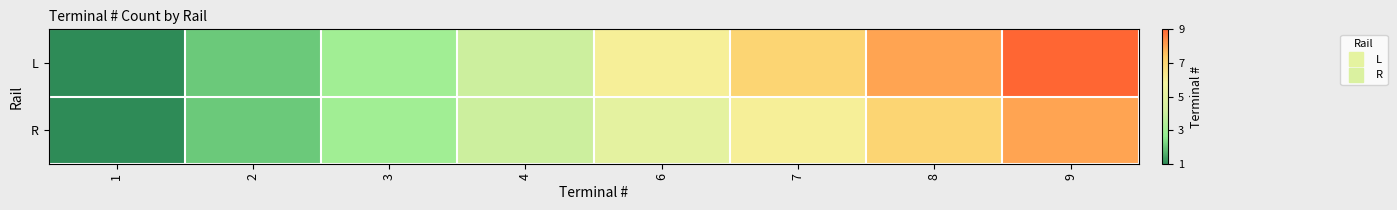

Reading right to left, list all the values displayed in this chart.

L: 9=9	8=8	7=7	6=6	4=4	3=3	2=2	1=1
R: 9=8	8=7	7=6	6=5	4=4	3=3	2=2	1=1